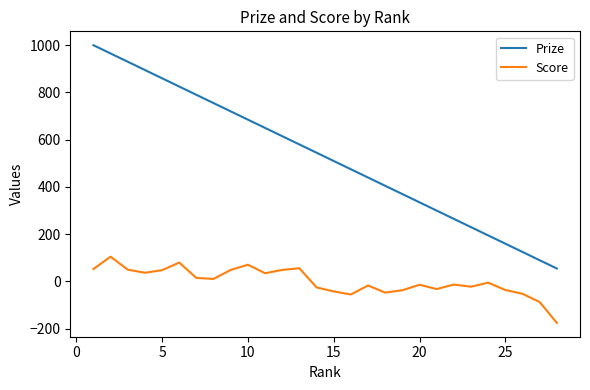

Does the chart display data point markers on the line(s)?

No